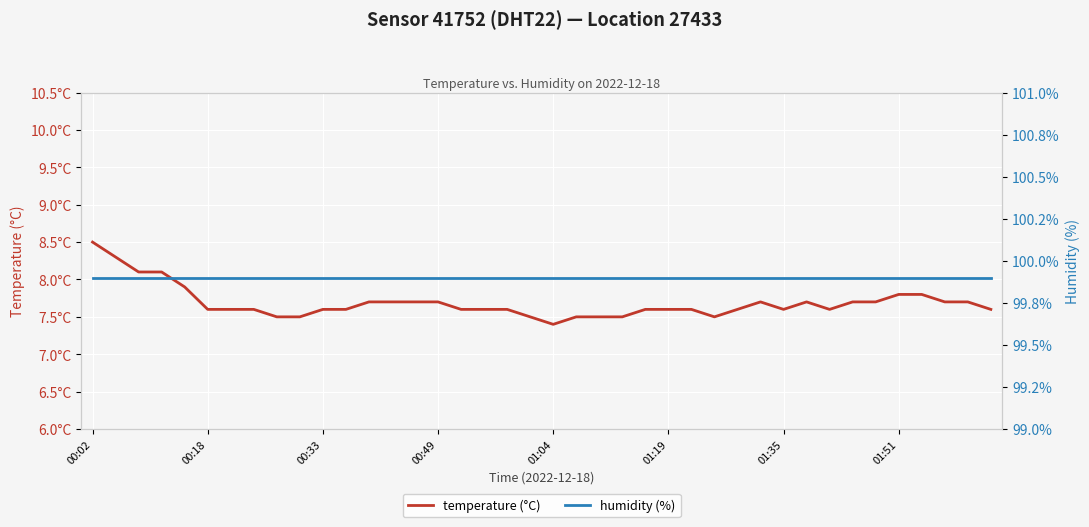

Count the number of categories in the chart.

40